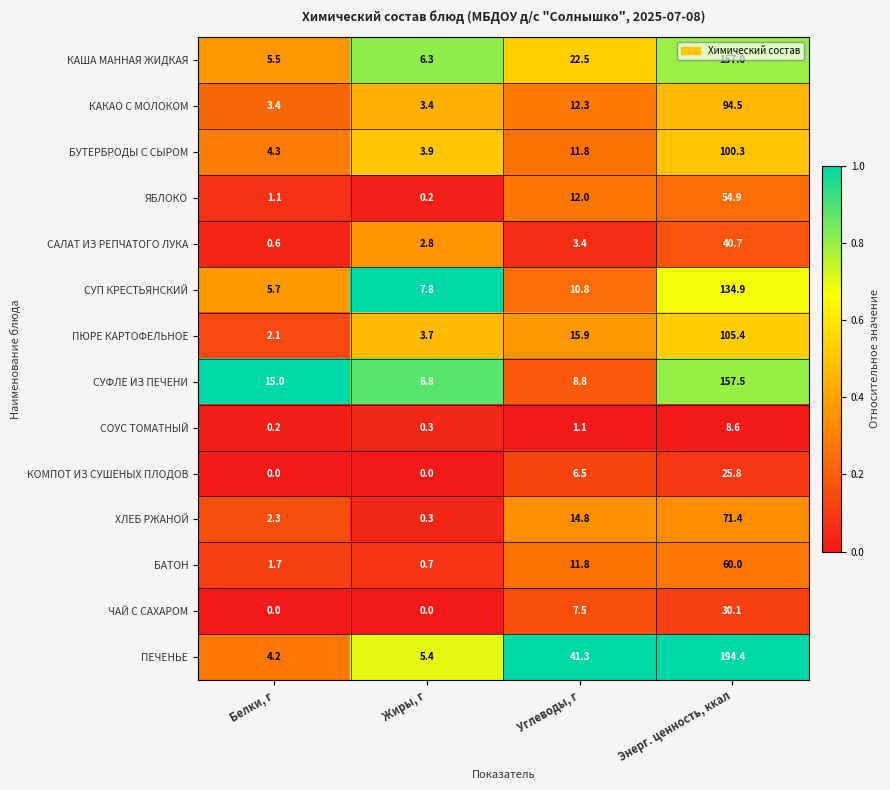

Which series has the largest total across all categories?

ПЕЧЕНЬЕ